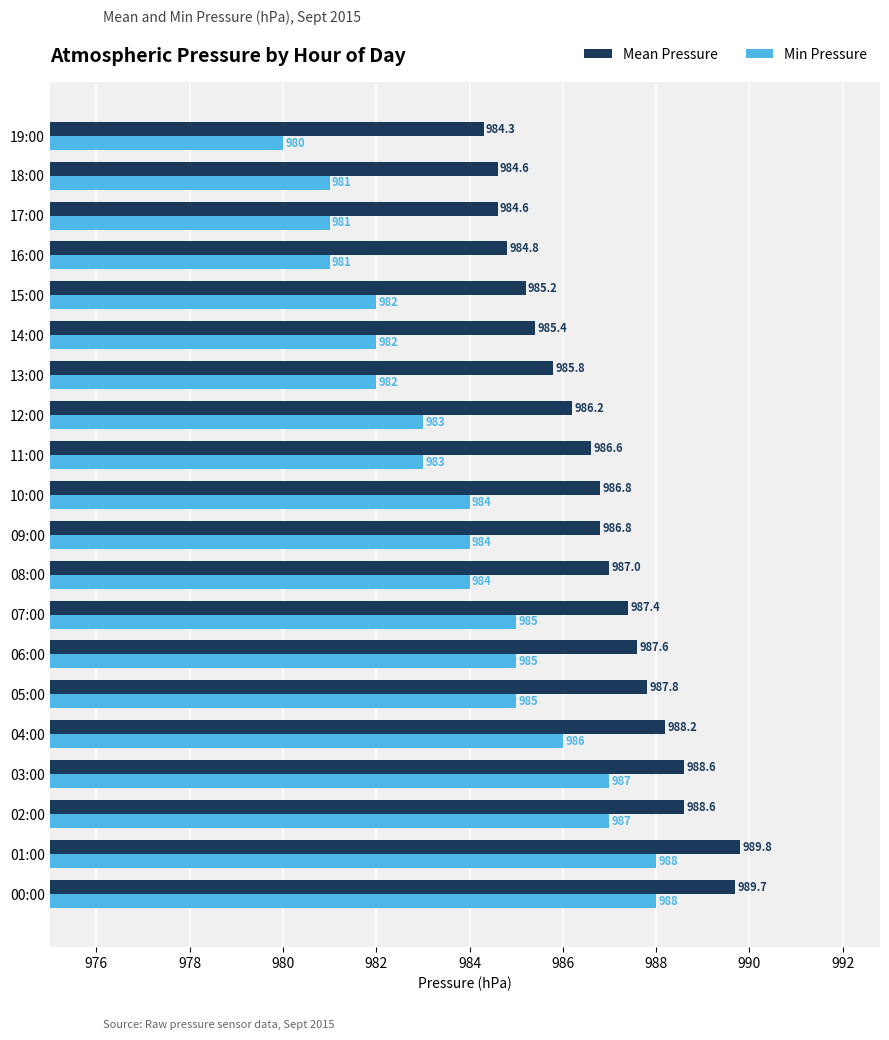

Rank the series by their average value, from lowest to highest.

Min Pressure, Mean Pressure